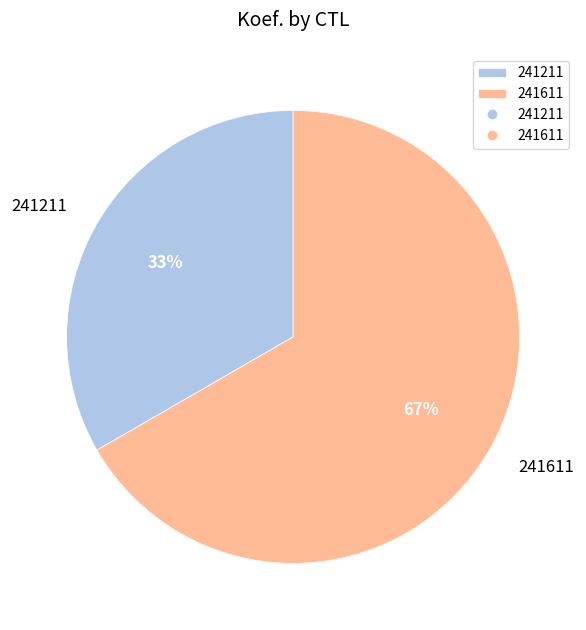

Count the number of slices in the pie.

2